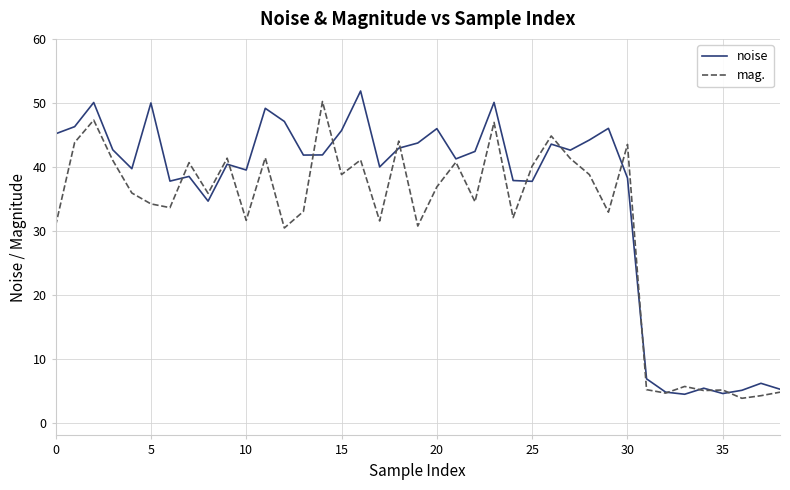

Rank the series by their average value, from lowest to highest.

mag., noise